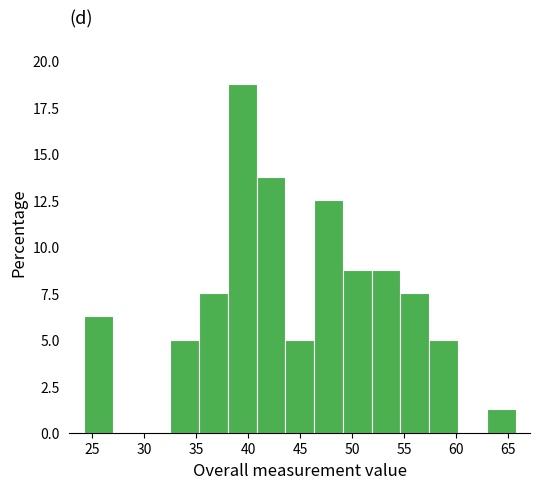

Reading left to right, list every bar in this chart as the range it spans on the x-axis followed by its height. Neither the bar edges nor the heights are printed on the chart, so give them approximately, as read against the axes.

24.0 to 27.0: 6.5
27.0 to 29.5: 0
29.5 to 32.5: 0
32.5 to 35.5: 5.0
35.5 to 38.0: 7.5
38.0 to 41.0: 19.0
41.0 to 43.5: 14.0
43.5 to 46.5: 5.0
46.5 to 49.0: 12.5
49.0 to 52.0: 9.0
52.0 to 54.5: 9.0
54.5 to 57.5: 7.5
57.5 to 60.0: 5.0
60.0 to 63.0: 0
63.0 to 65.5: 1.5